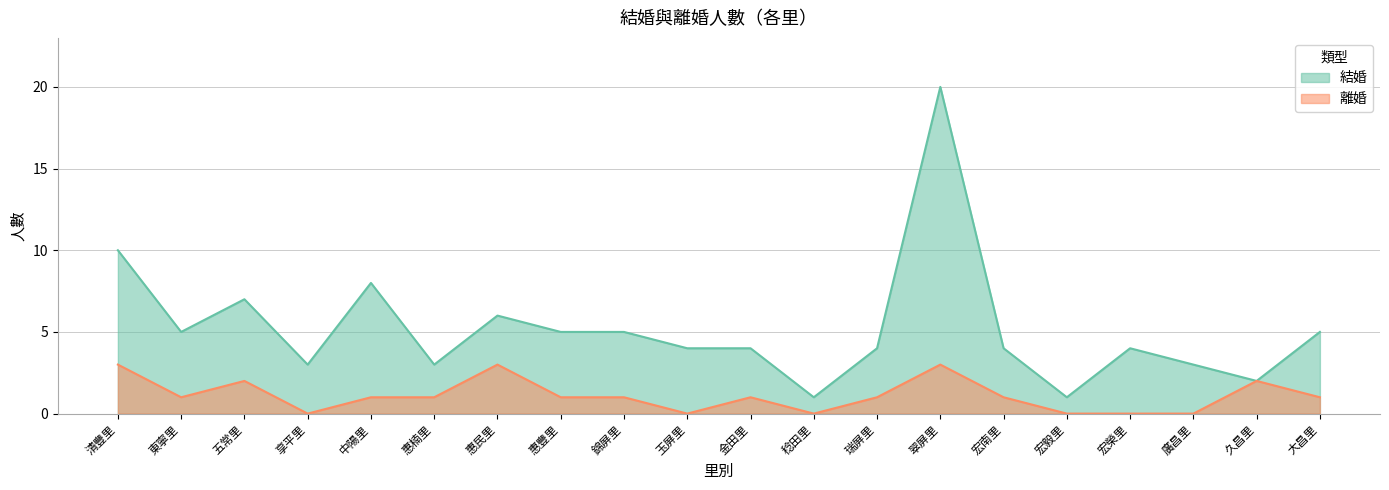

What is the difference between the highest and lowest values at 玉屏里?

4